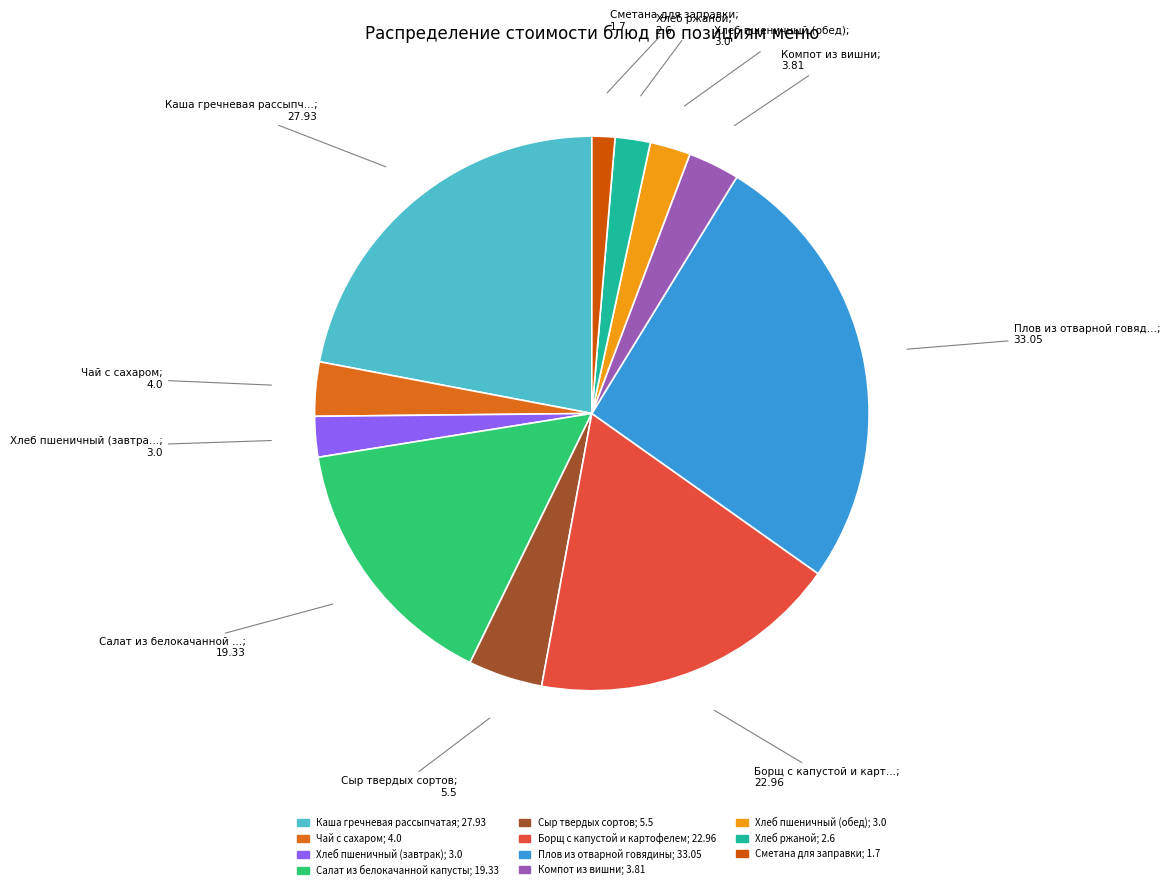

Approximately how many times larger is the value at Плов из отварной говядины compared to Компот из вишни?

8.7